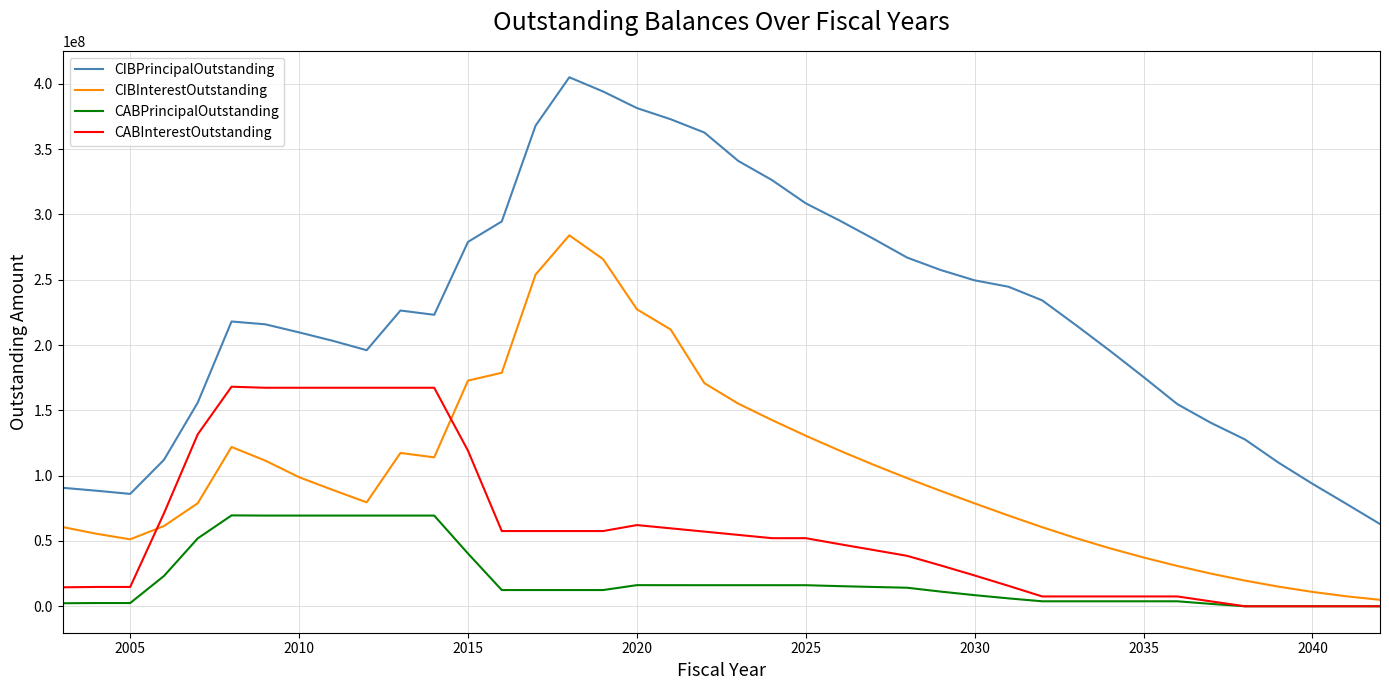

How many distinct data groups are displayed?

4